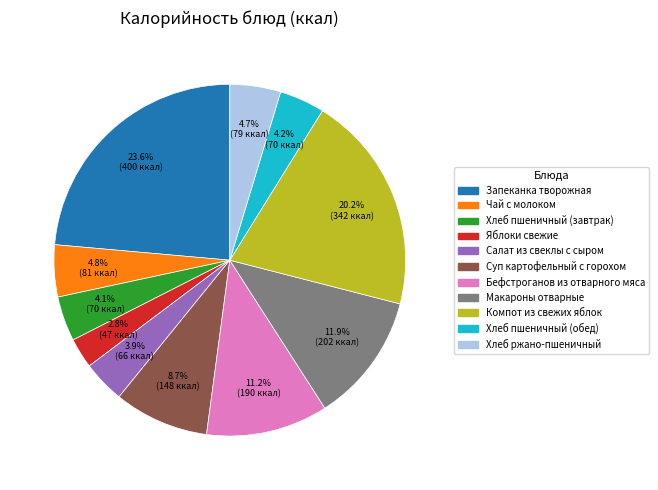

What is the ratio of the value at Хлеб пшеничный (обед) to the value at Салат из свеклы с сыром?

1.1